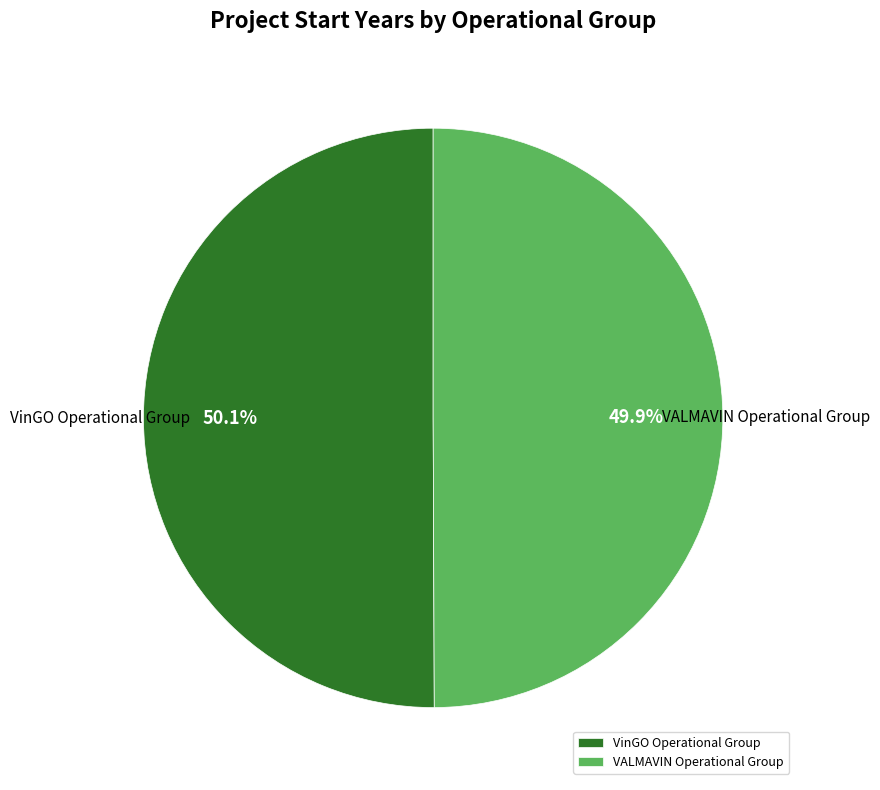

Count the number of slices in the pie.

2